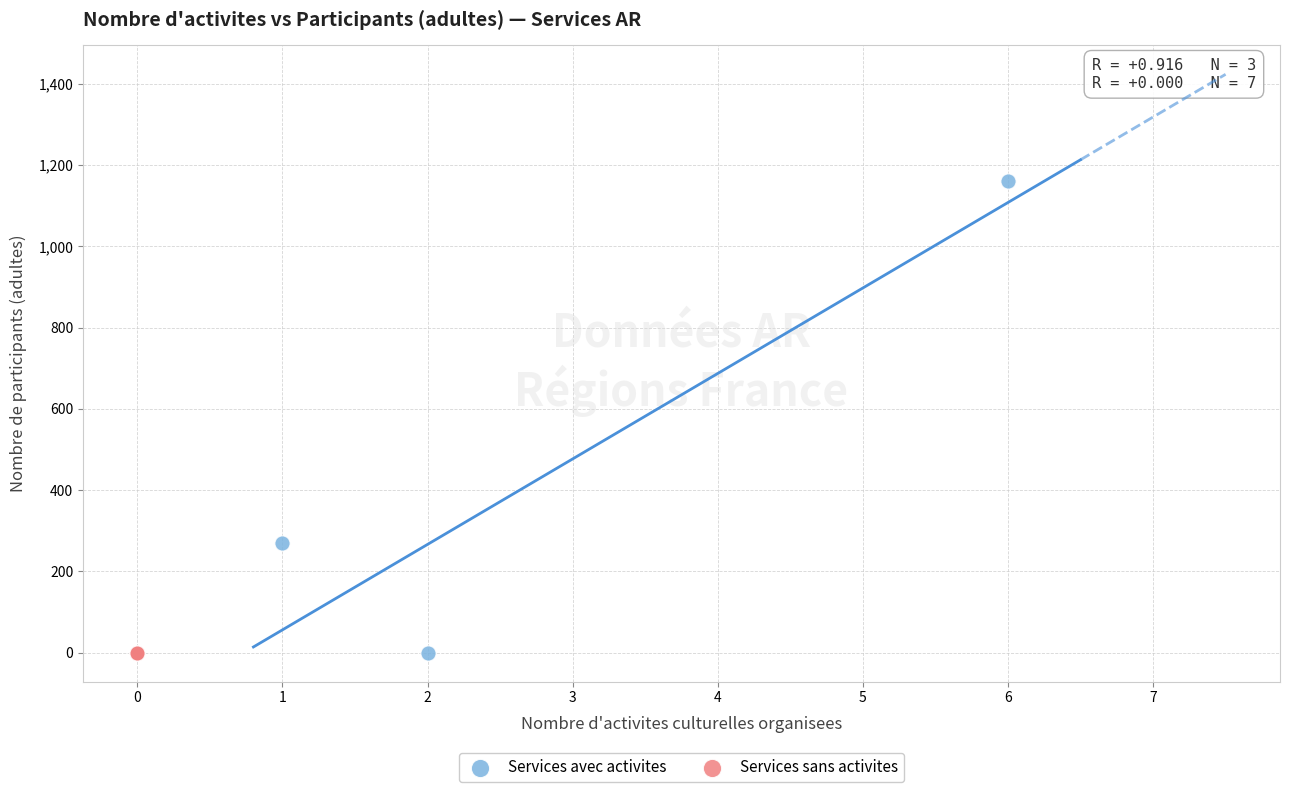

Which series reaches the maximum Y coordinate?

Services avec activites